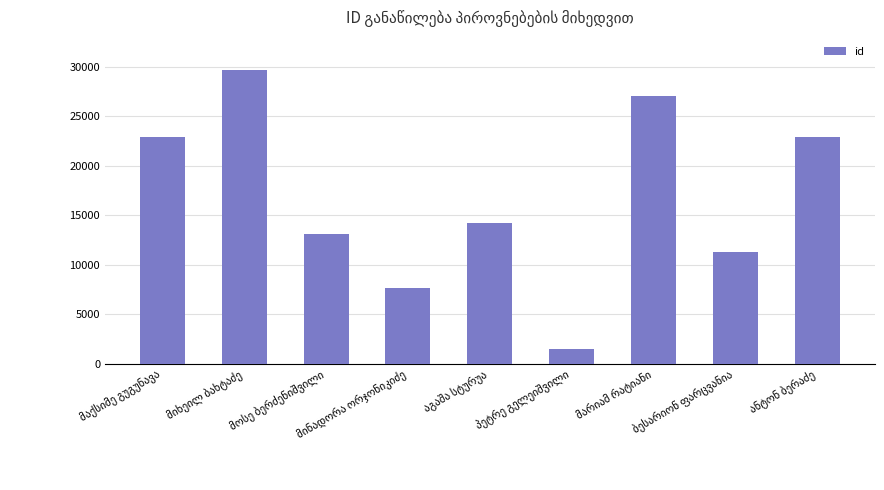

What is the difference between the second highest and second lowest values?

19416